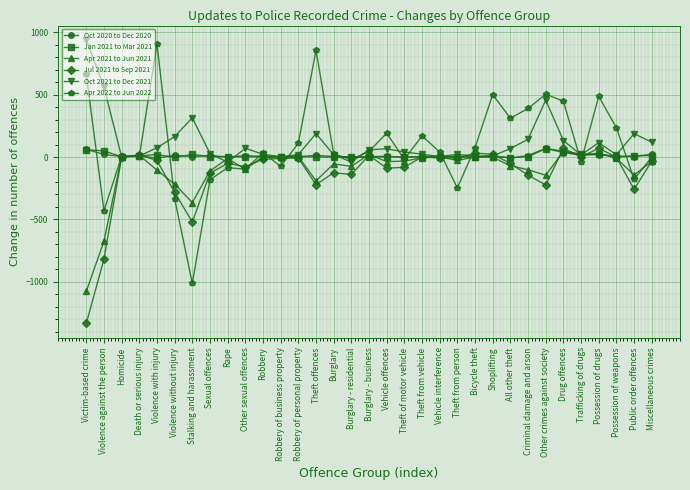

True or false: Apr 2021 to Jun 2021 has more than 1 interior local peaks.

True